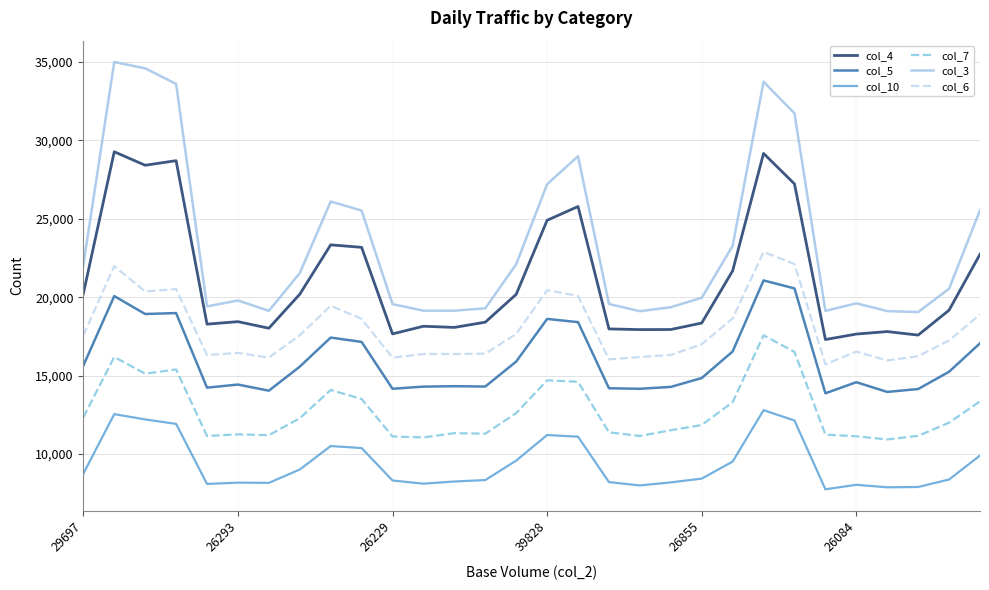

What is the minimum value for col_5?

13876